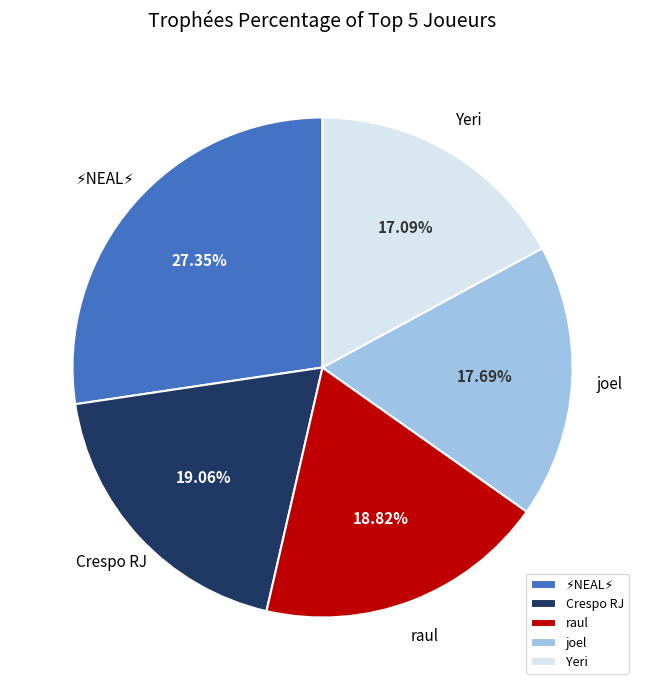

How many slices are in this pie chart?

5